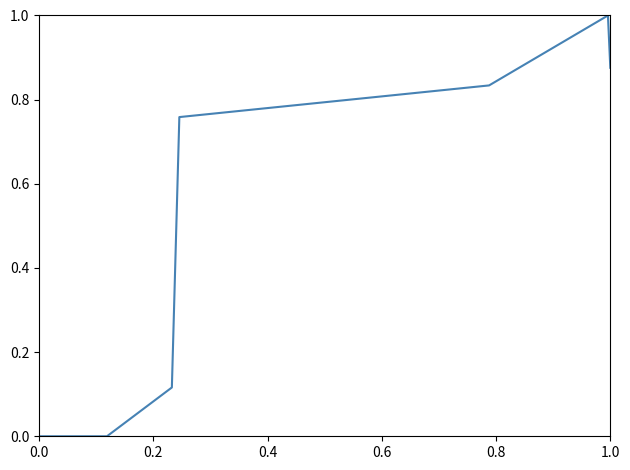

How many interior local peaks (higher than both neighbors) does the data have?

1